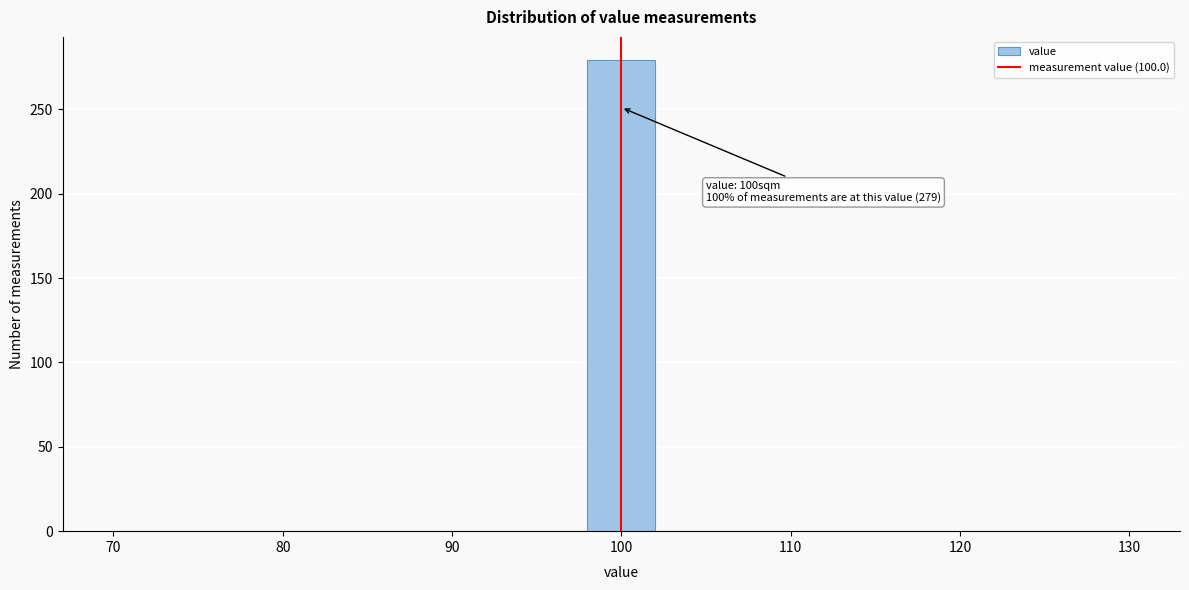

Over which range of the x-axis is the bar tallest?

98 to 102